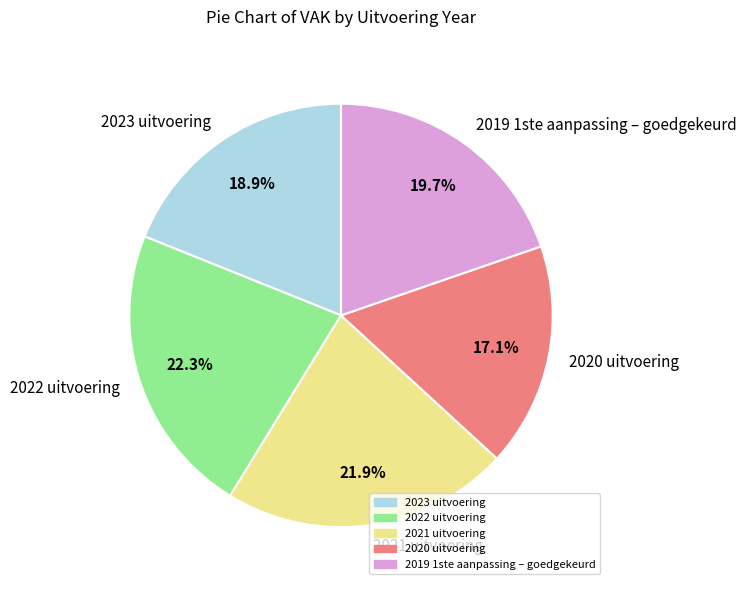

Is there a majority slice in this chart?

No